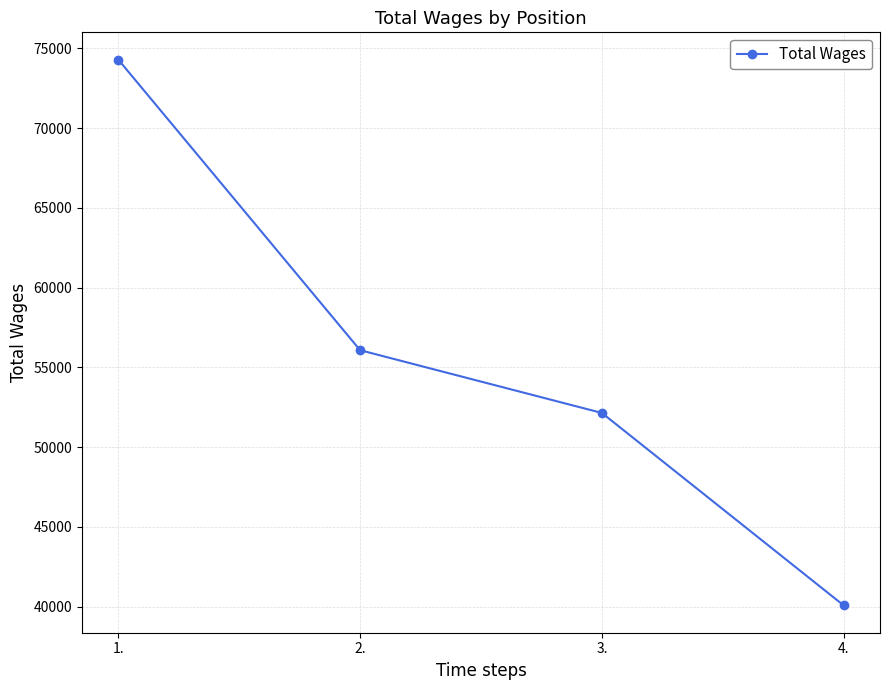

Reading left to right, transcribe all the data shown in this chart.

74302	56078	52141	40070